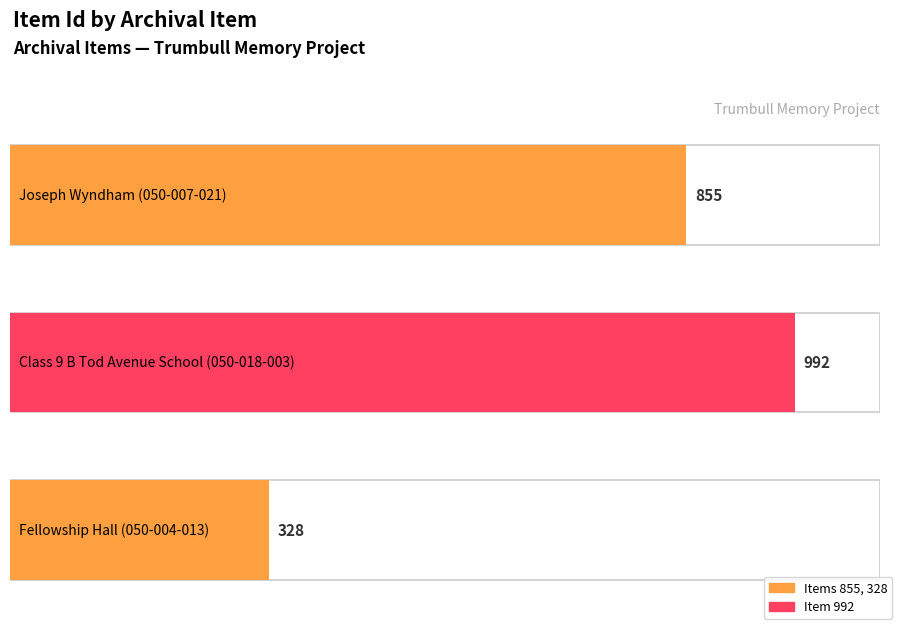

Count the values in the range 328 to 992.

3